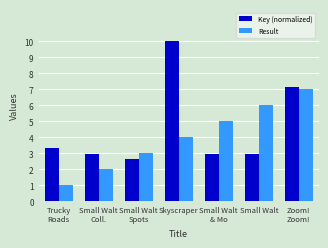

What is the maximum value for Key (normalized)?

10.0